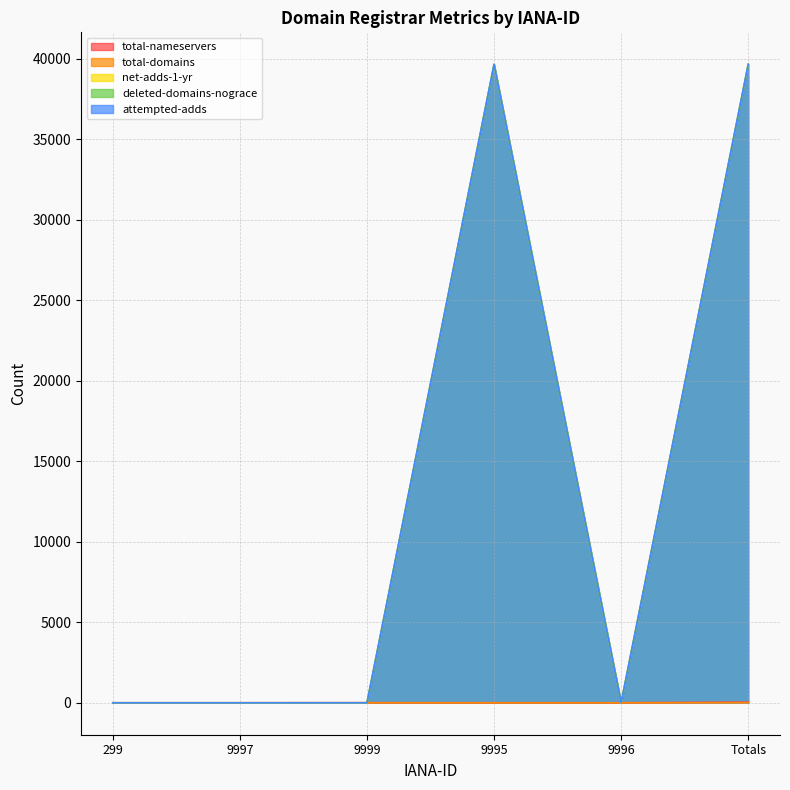

What position from the left is Totals?

6